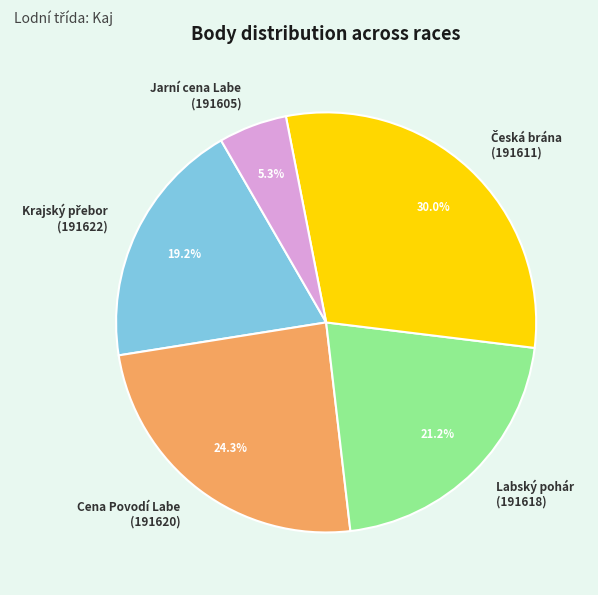

To the nearest percent, what is the average slice percentage?

20%